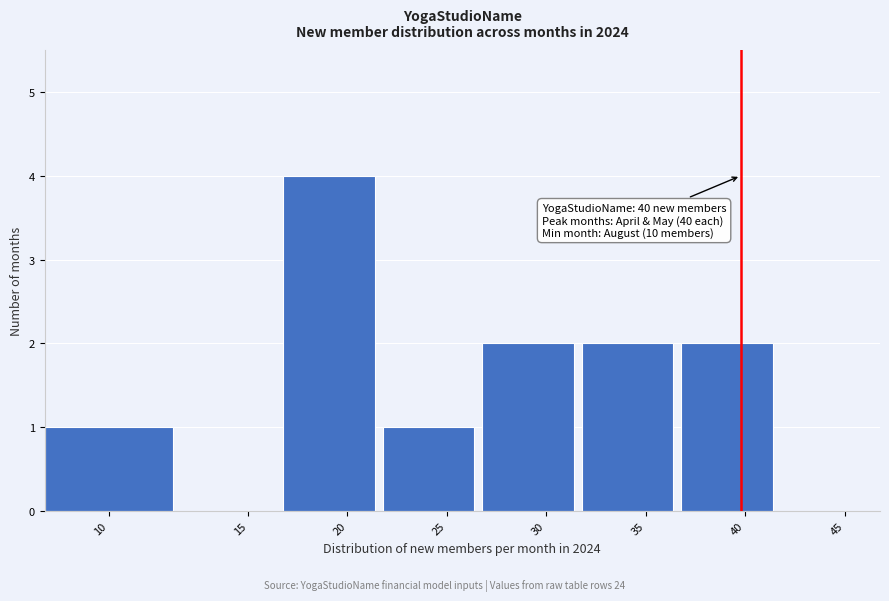

Reading left to right, list all the values displayed in this chart.

10=1	15=0	20=4	25=1	30=2	35=2	40=2	45=0